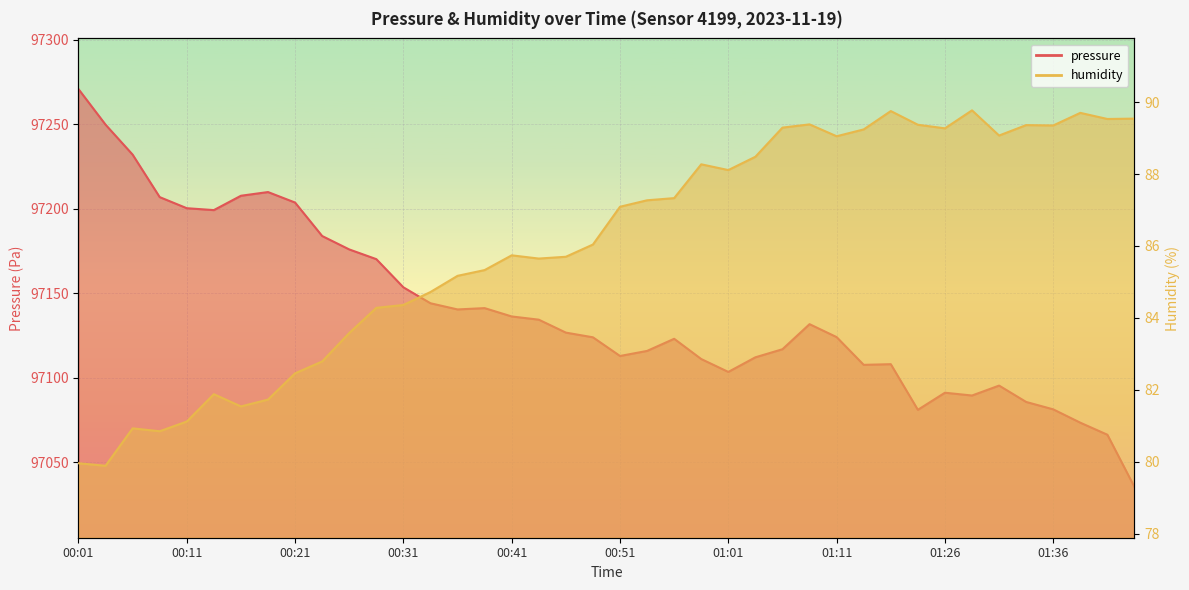

What is the label of the 11th point from the left?

00:26